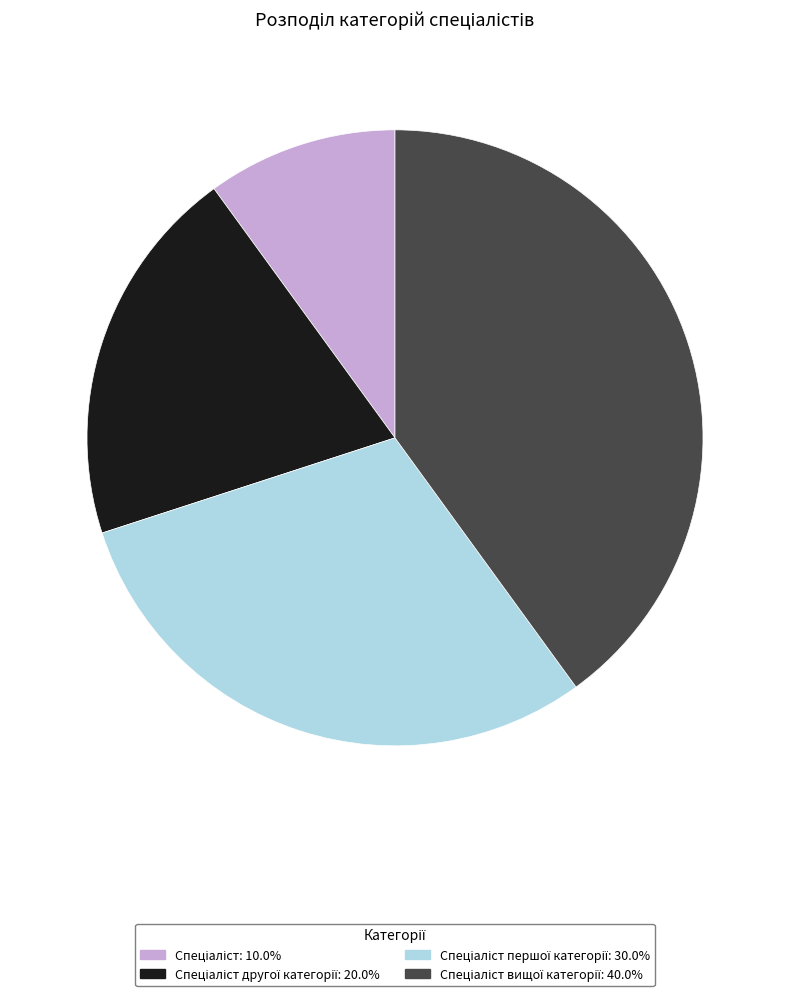

Is there any slice that represents more than half of the pie?

No